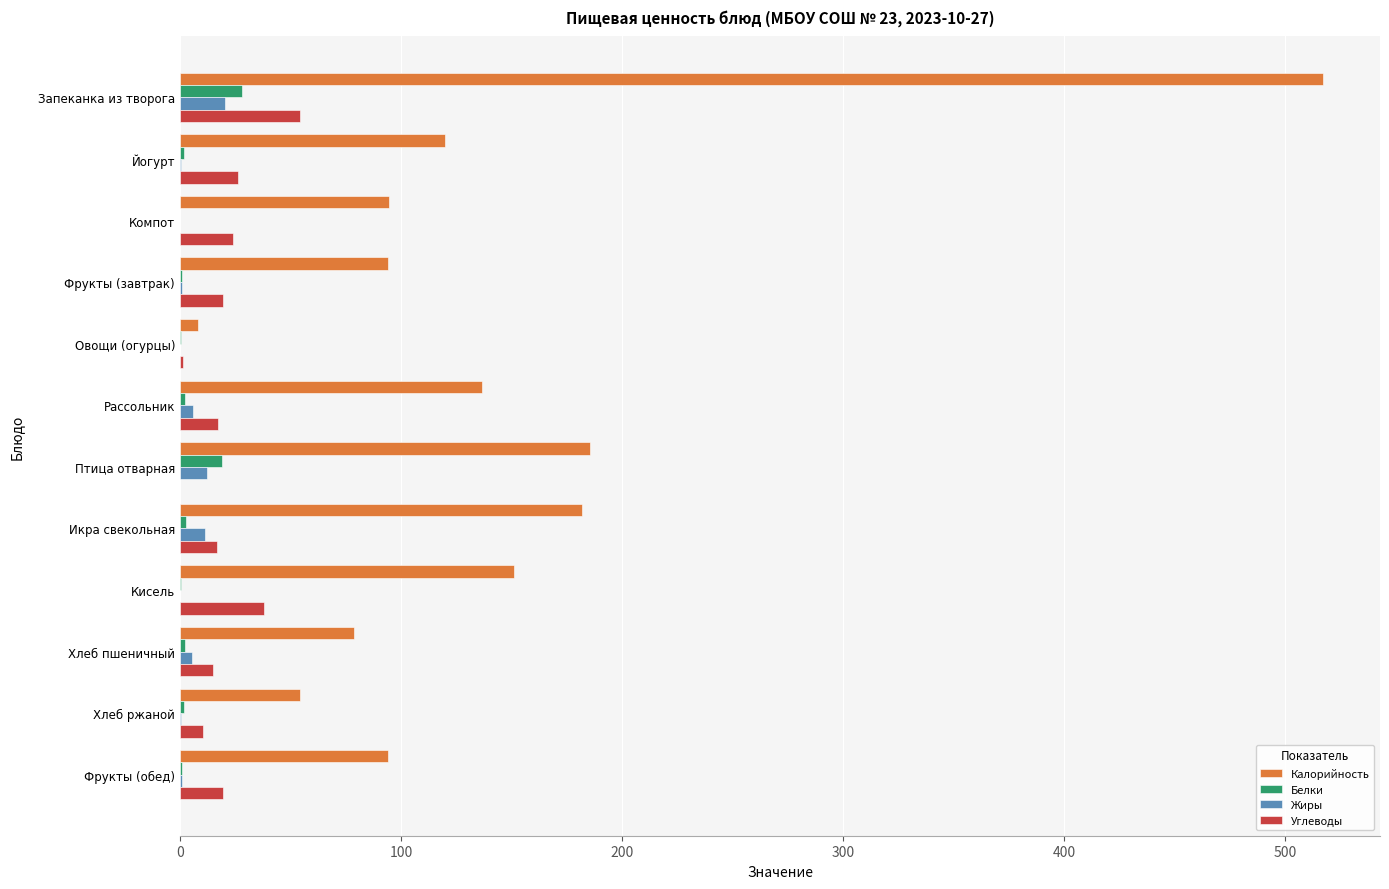

At which category is the sum across all series the highest?

Запеканка из творога